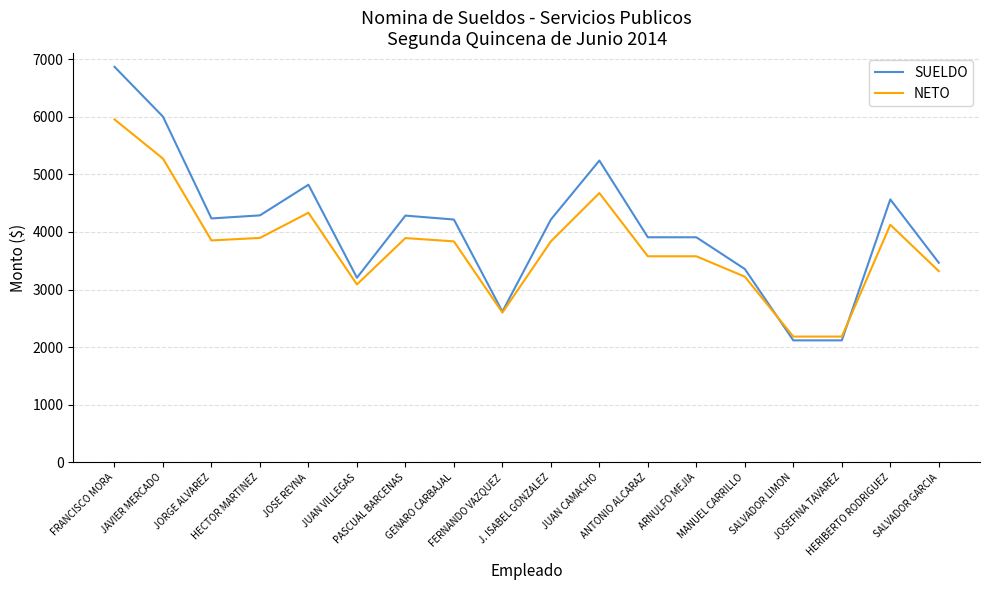

Which series has the widest spread of values?

SUELDO